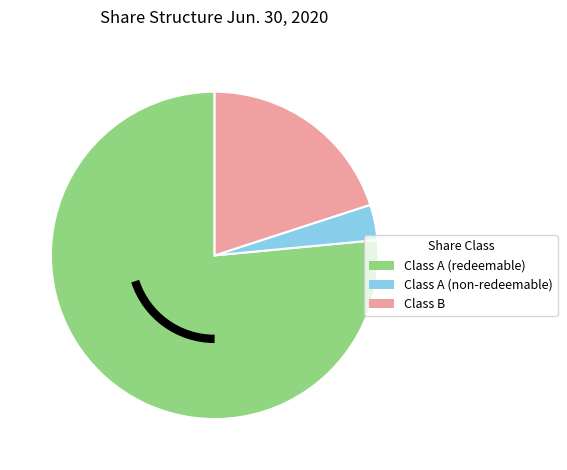

How many slices are in this pie chart?

3